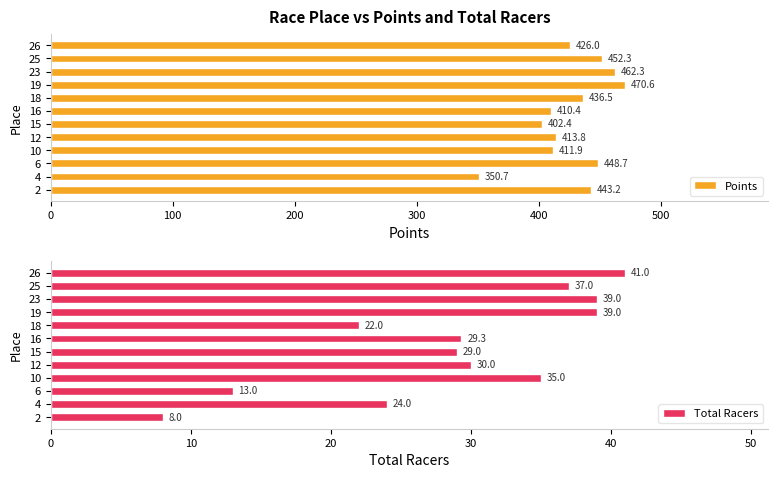

What is the sum of all Total Racers values?

346.3